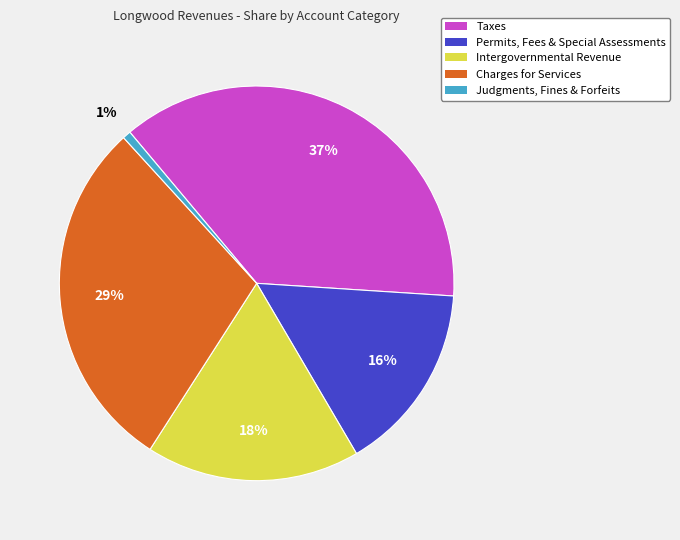

True or false: Intergovernmental Revenue accounts for 18% of the total.

True